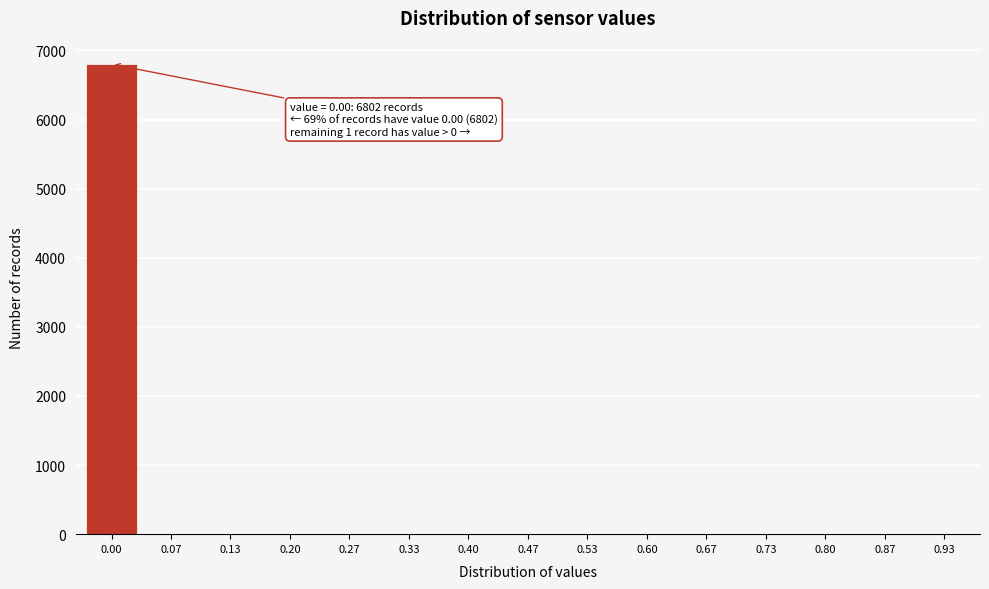

The value at 0.80 is 0. True or false?

True